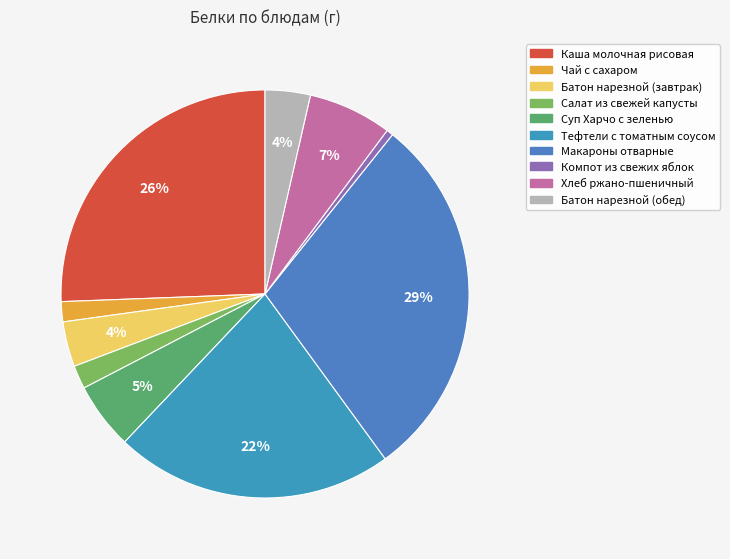

Rank the categories by value from highest to lowest.

Макароны отварные, Каша молочная рисовая, Тефтели с томатным соусом, Хлеб ржано-пшеничный, Суп Харчо с зеленью, Батон нарезной (завтрак), Батон нарезной (обед), Салат из свежей капусты, Чай с сахаром, Компот из свежих яблок